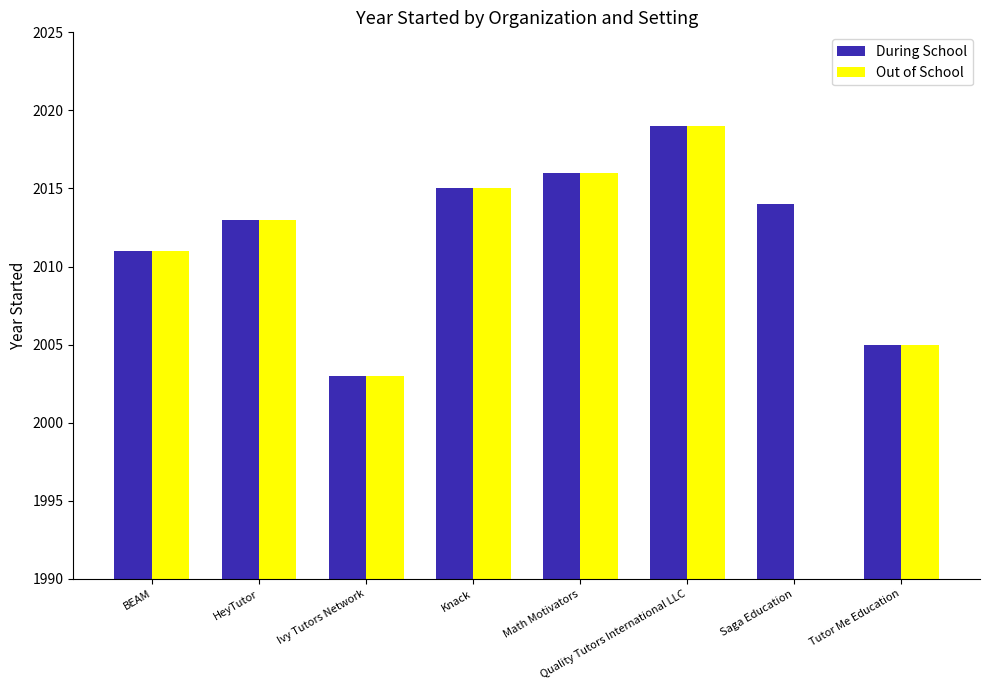

Is the value of Out of School at Knack greater than the value of During School at Knack?

No